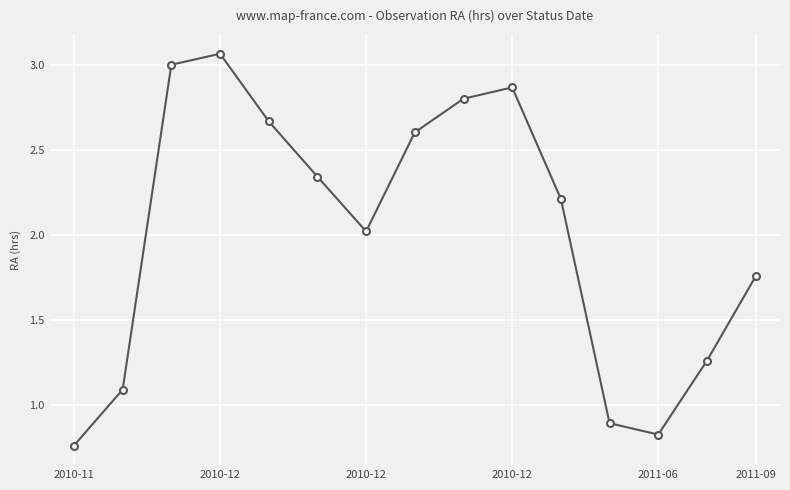

How many points are lower than both their immediate neighbors (excluding endpoints)?

2